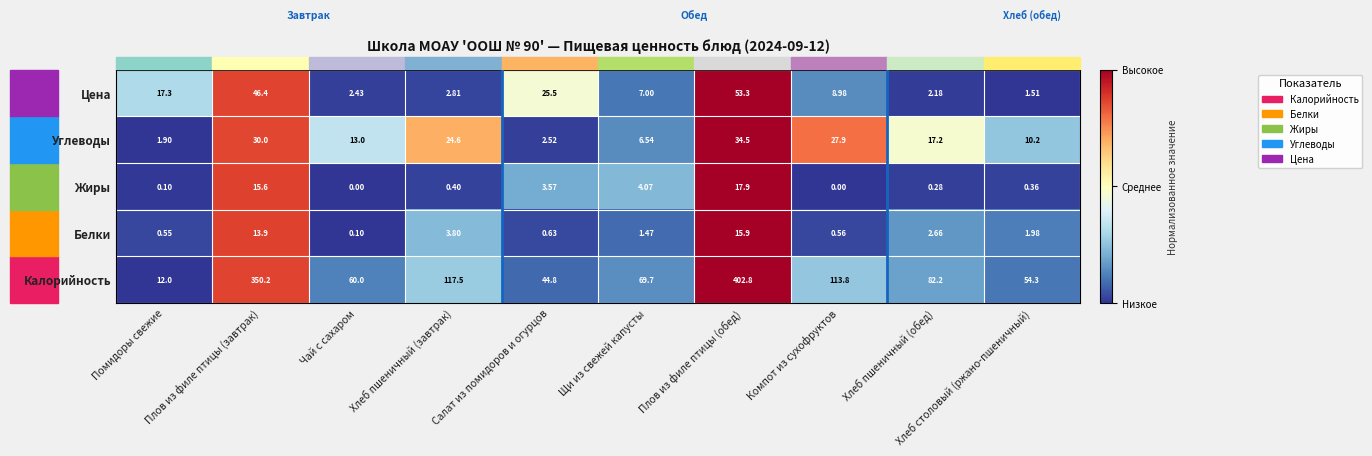

What is the greatest value displayed?

402.8